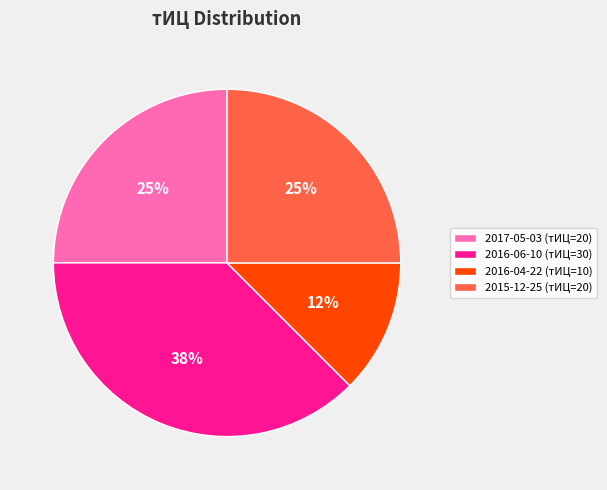

To the nearest percent, what is the average slice percentage?

25%